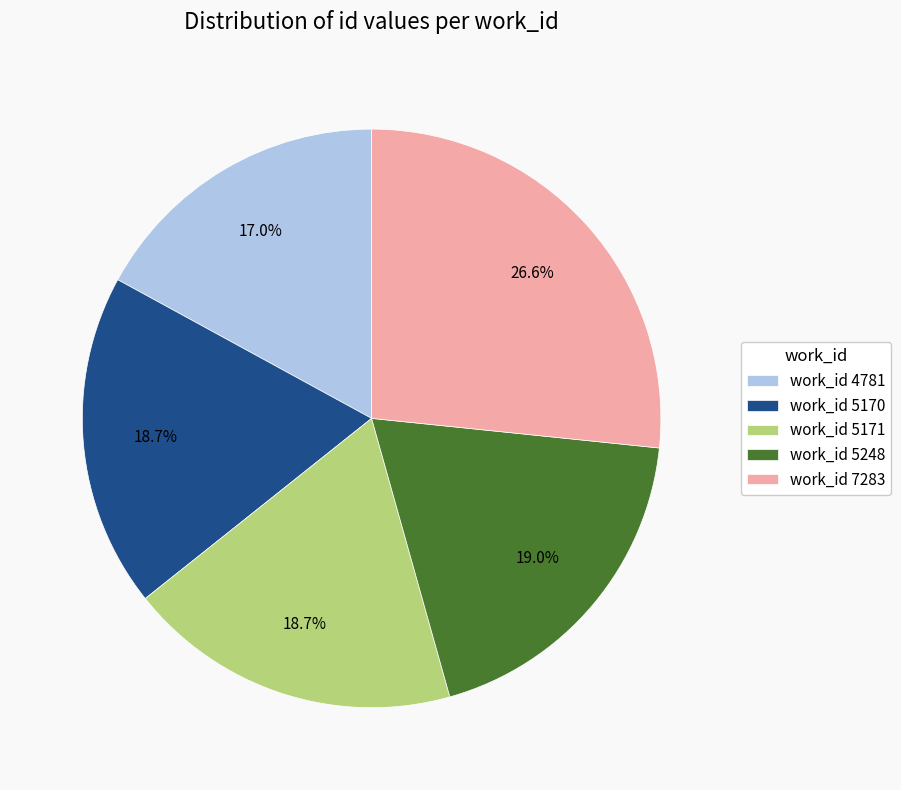

Does work_id 5171 account for over 50% of the chart?

No